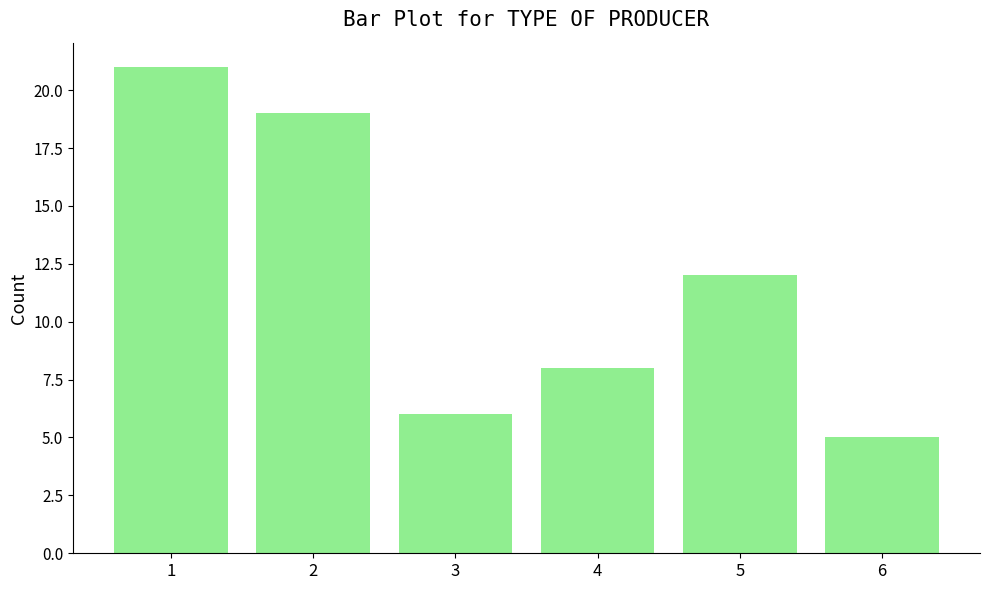

At which label is the value closest to 13?

5